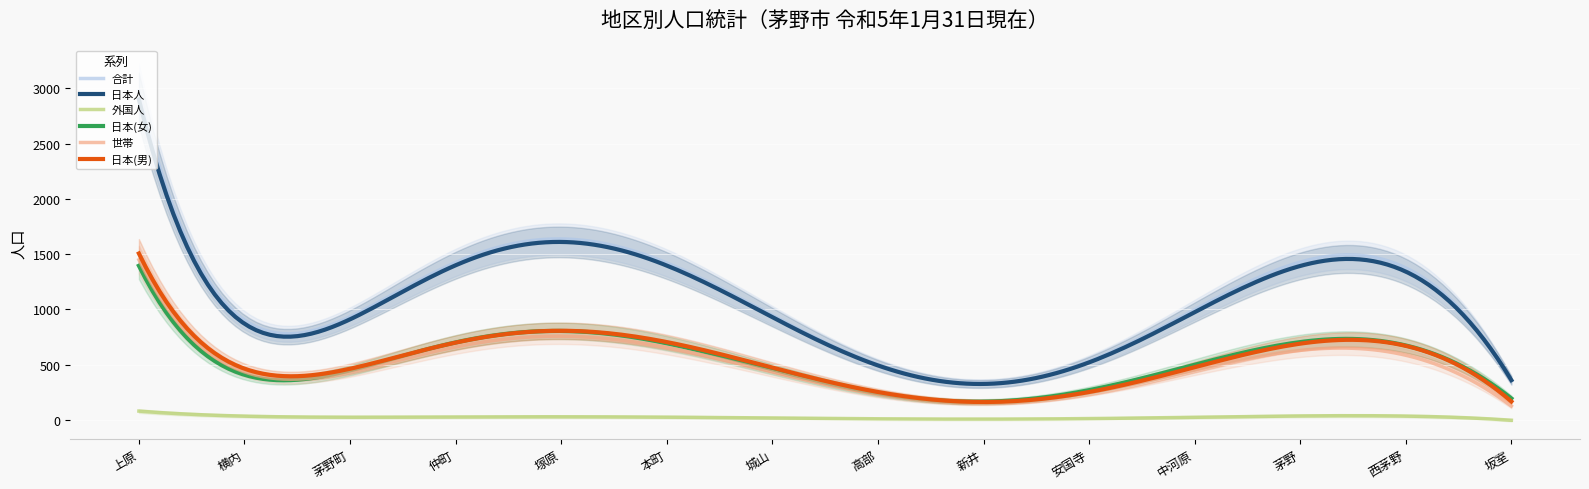

Which category has the highest value in the 合計 series?

上原